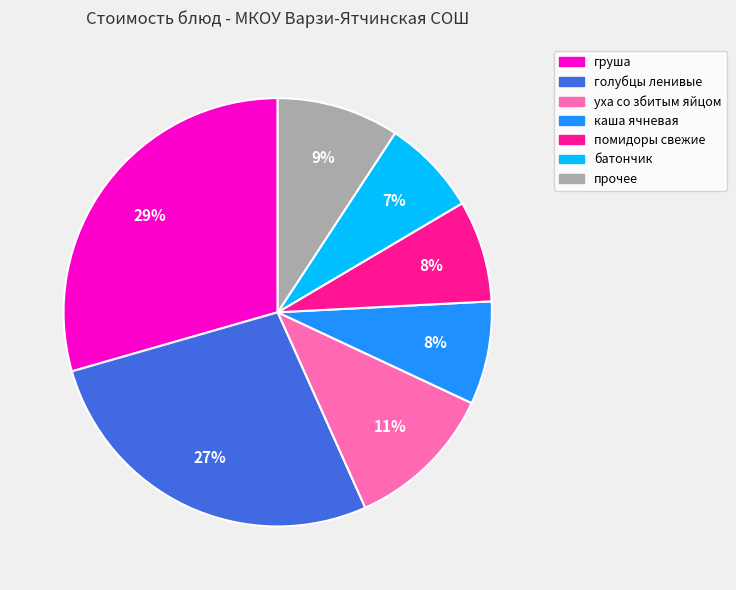

To the nearest percent, what is the average slice percentage?

14%